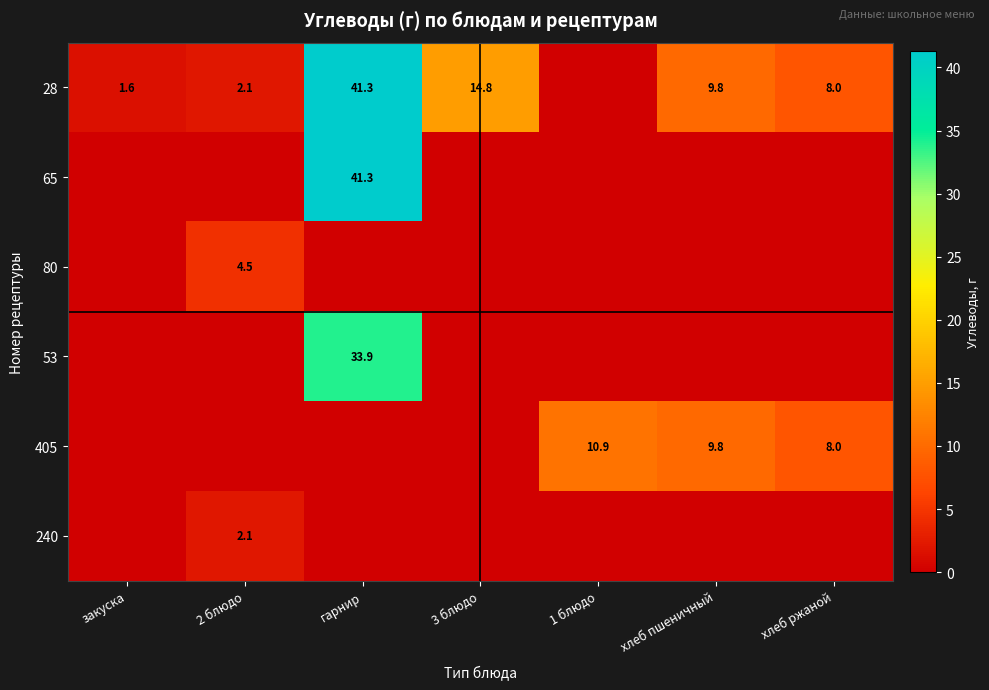

What is the difference between the 405 values at хлеб ржаной and хлеб пшеничный?

1.8